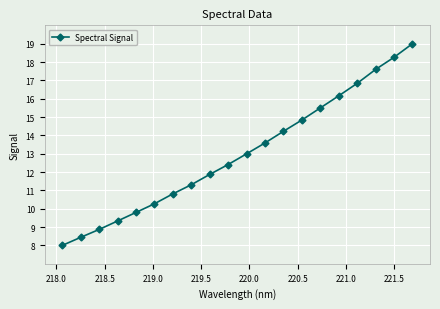

What is the minimum value shown in the chart?

8.0